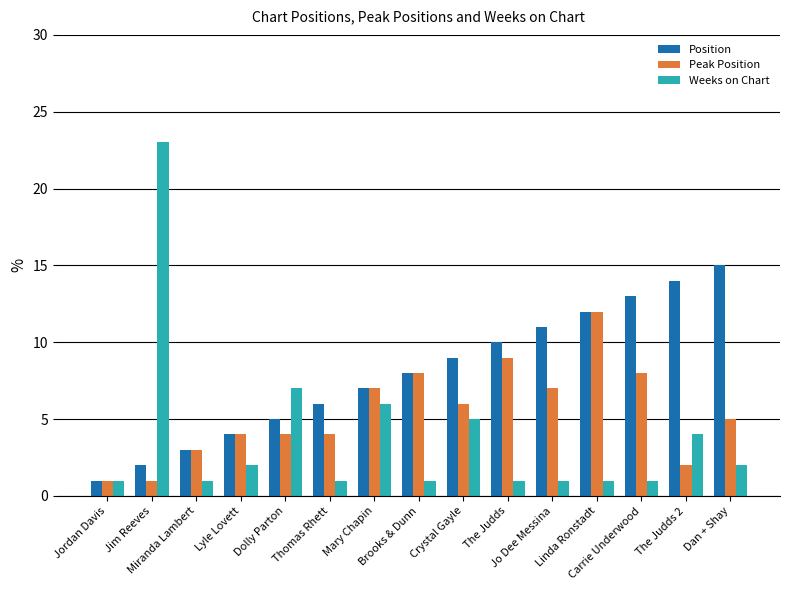

How many data points in Position are less than 8?

7